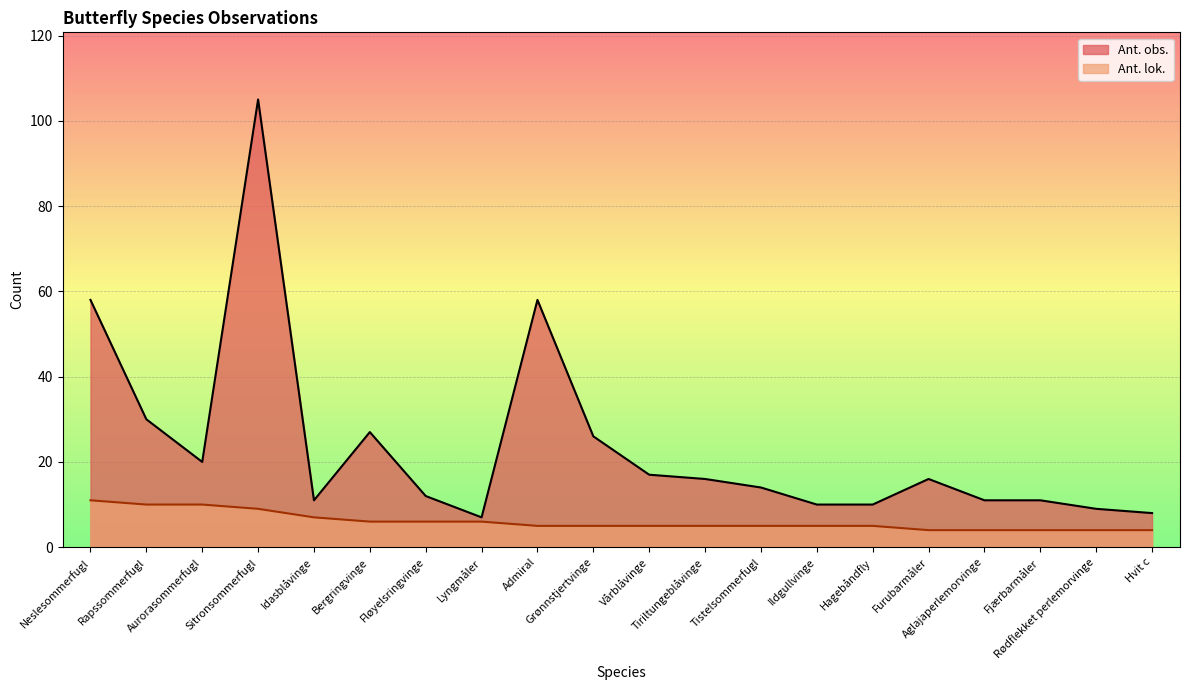

What is the label of the 13th point from the left?

Tistelsommerfugl